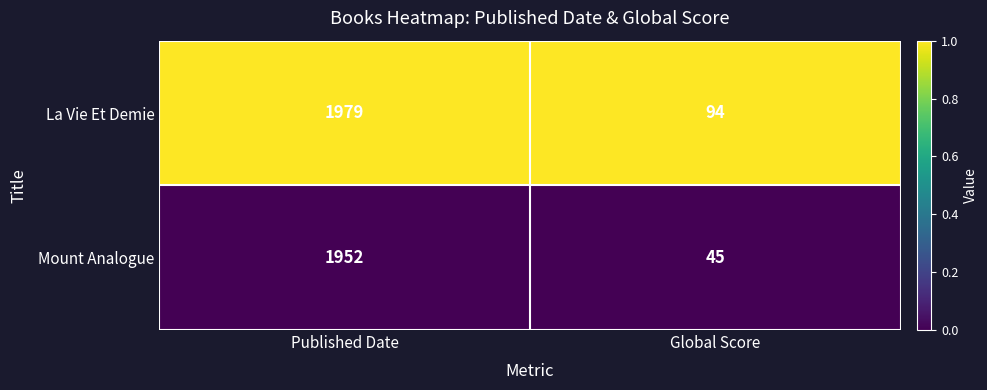

What is the approximate value of La Vie Et Demie at Published Date?

1979